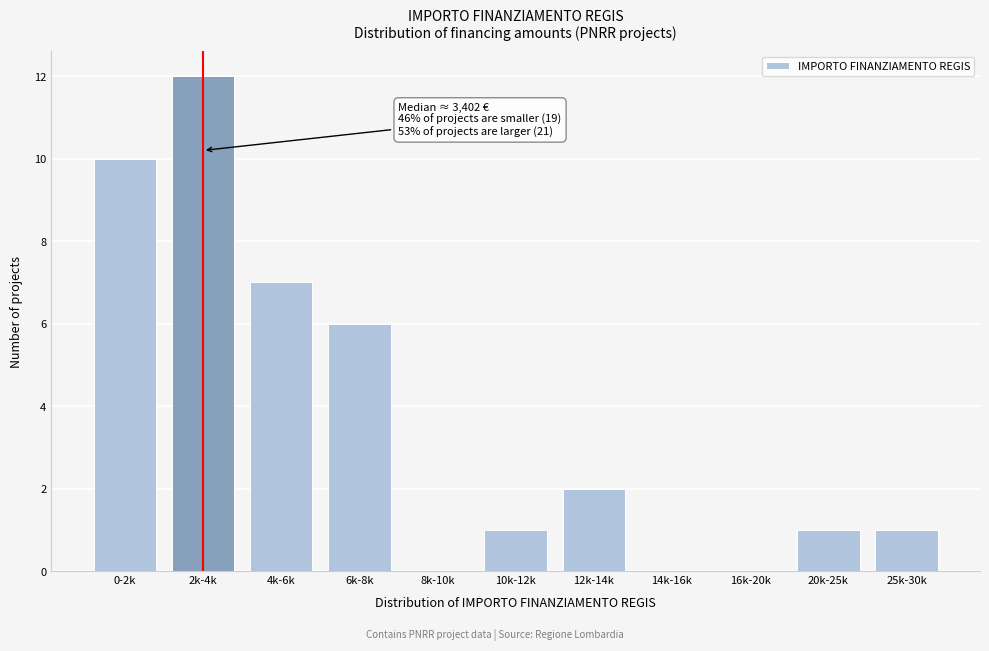

Reading left to right, extract all data points from this chart.

0-2k=10	2k-4k=12	4k-6k=7	6k-8k=6	8k-10k=0	10k-12k=1	12k-14k=2	14k-16k=0	16k-20k=0	20k-25k=1	25k-30k=1